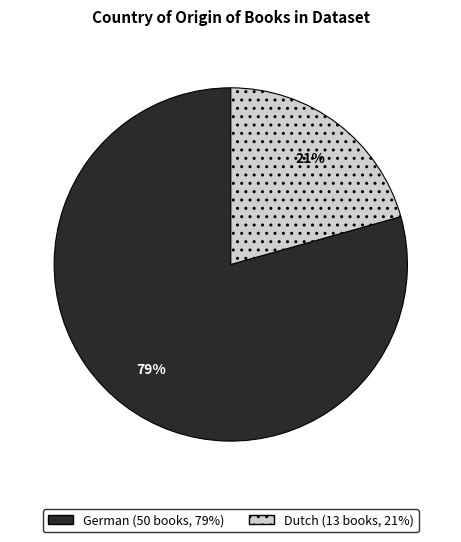

Count the number of slices in the pie.

2